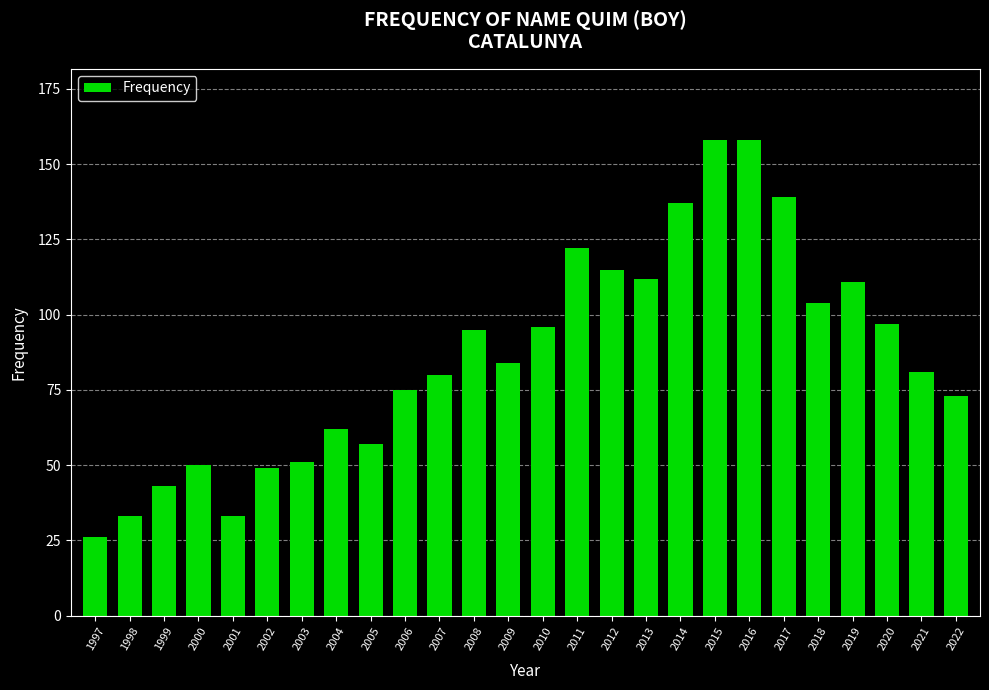

Reading left to right, what are all the values shown in this chart?

26	33	43	50	33	49	51	62	57	75	80	95	84	96	122	115	112	137	158	158	139	104	111	97	81	73